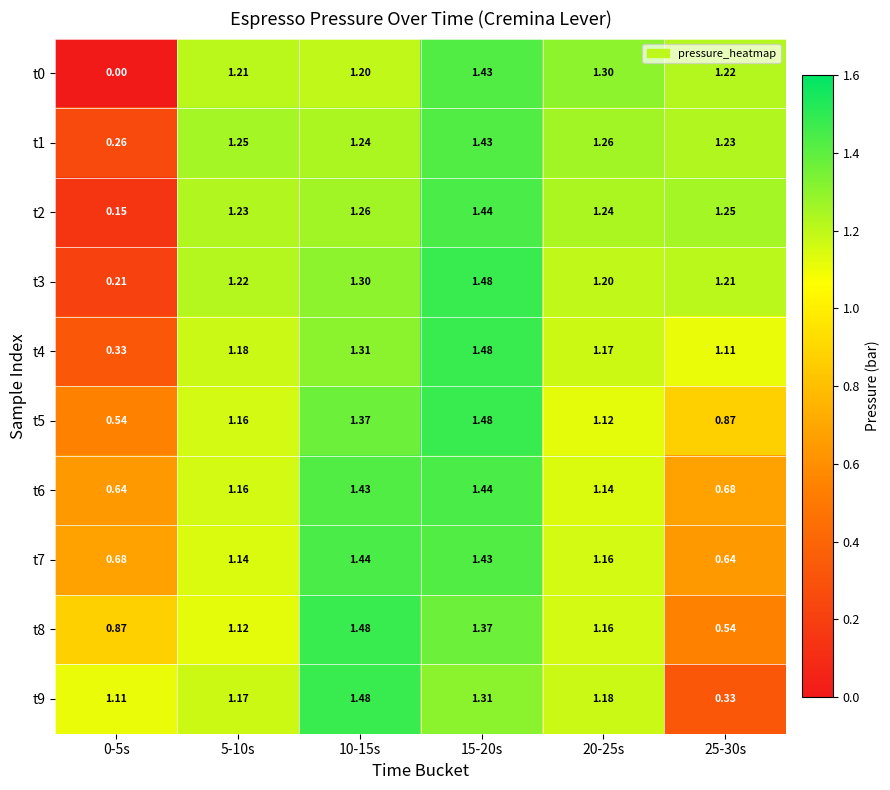

Is the value of t7 at 0-5s greater than the value of t0 at 5-10s?

No